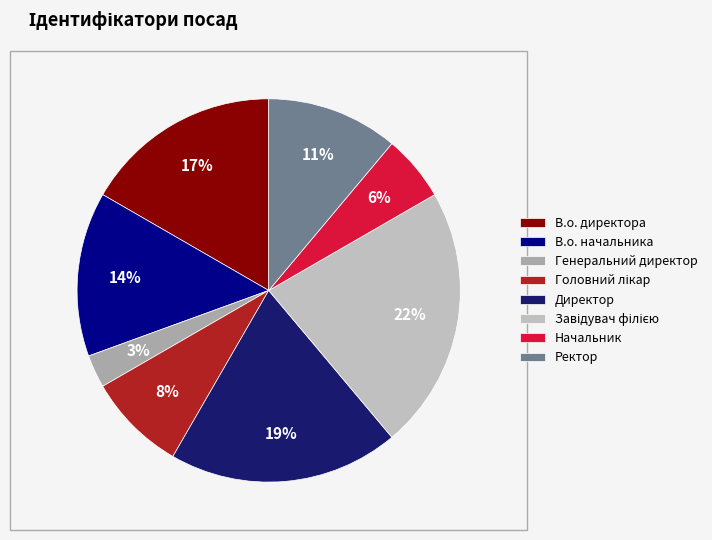

To the nearest percent, what portion does В.о. директора represent?

17%